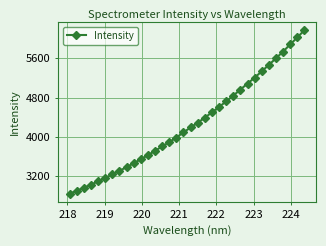

How many values are below 4192?

17